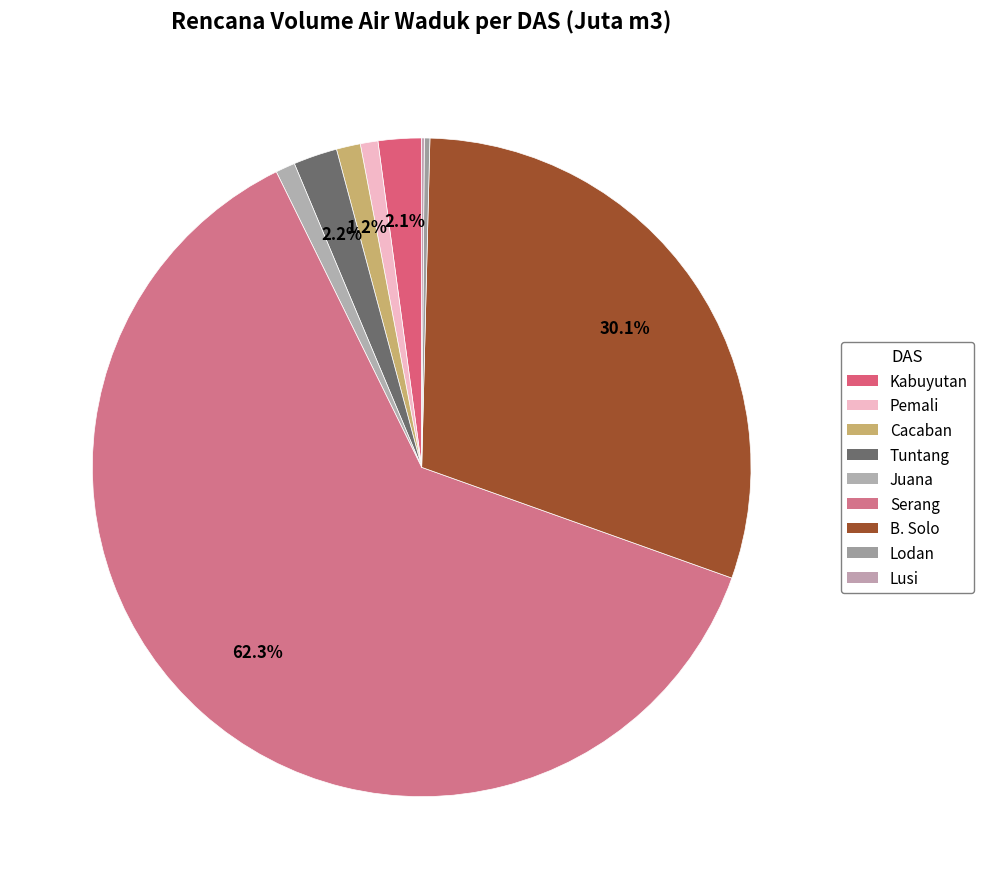

To the nearest percent, what is the difference between the largest and smallest slice percentages?

62%